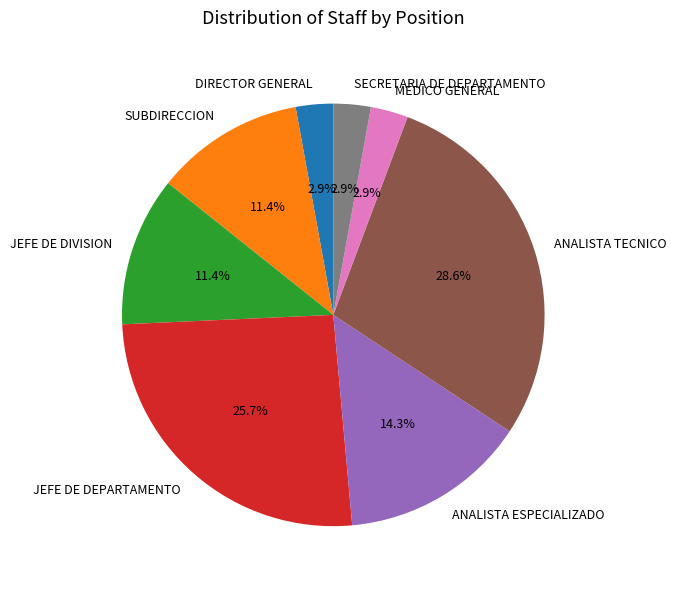

To the nearest percent, what is the combined percentage of MEDICO GENERAL and ANALISTA TECNICO?

31%